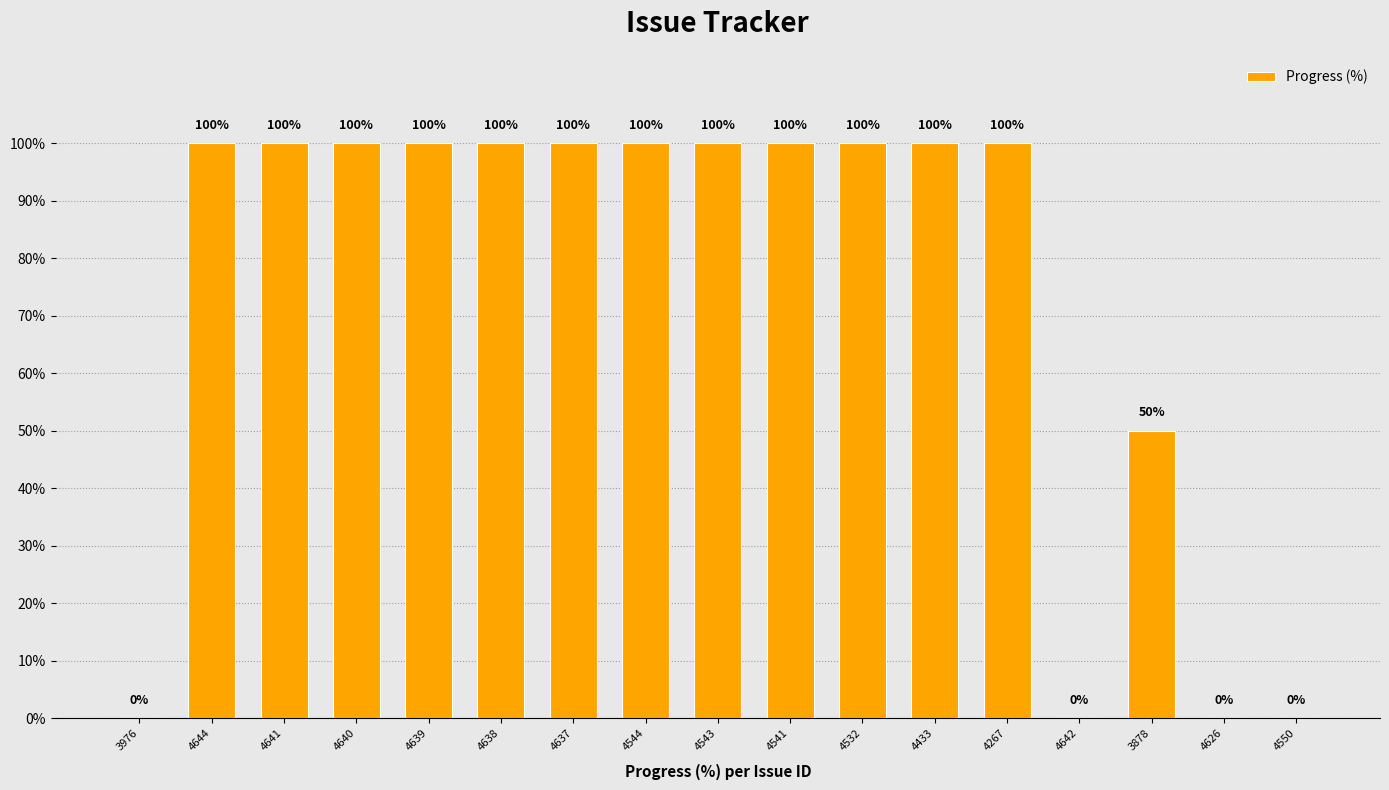

What is the maximum value shown in the chart?

100